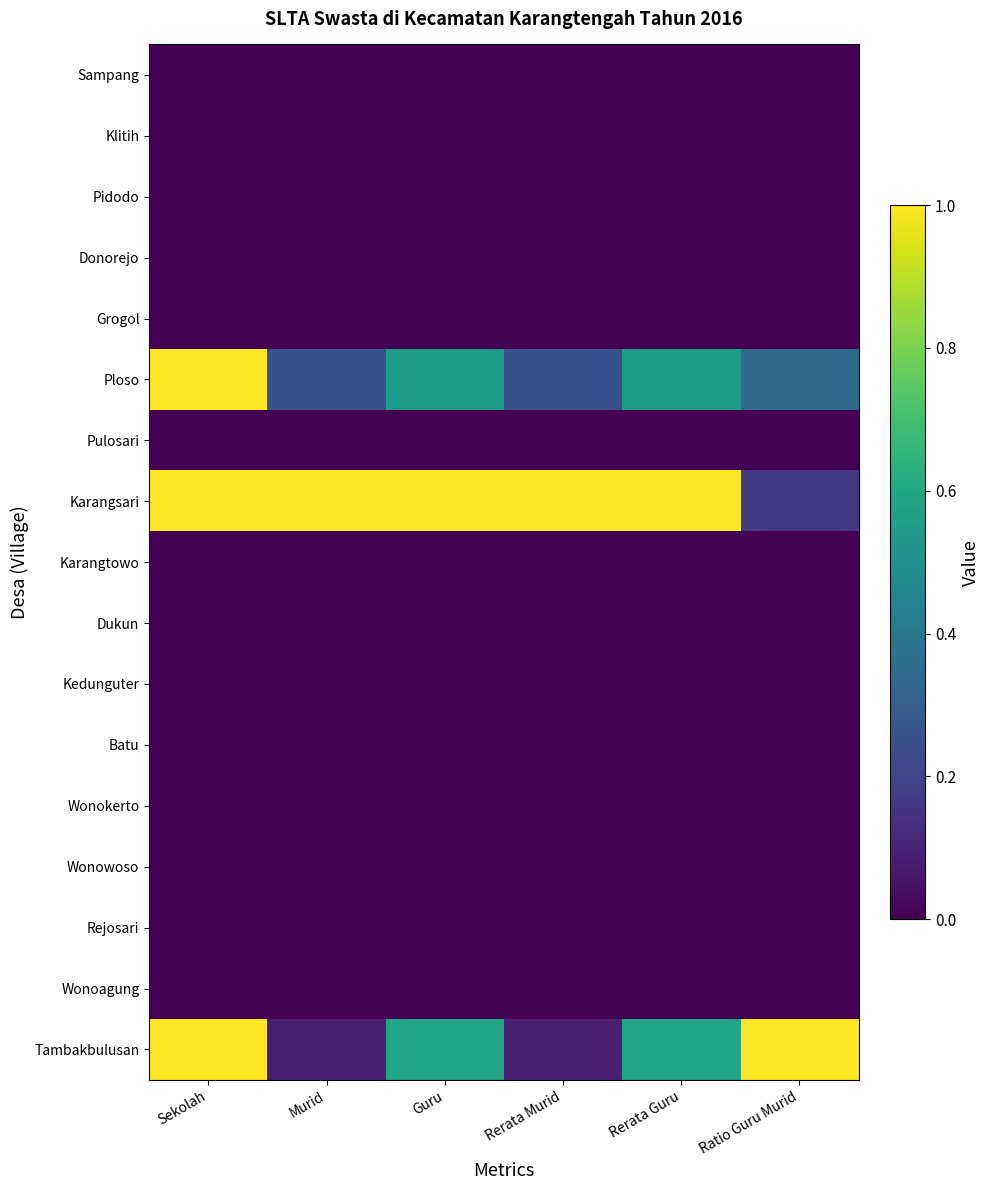

Reading right to left, what are all the values shown in this chart?

Sampang: Ratio Guru Murid=0.0	Rerata Guru=0.0	Rerata Murid=0.0	Guru=0.0	Murid=0.0	Sekolah=0.0
Klitih: Ratio Guru Murid=0.0	Rerata Guru=0.0	Rerata Murid=0.0	Guru=0.0	Murid=0.0	Sekolah=0.0
Pidodo: Ratio Guru Murid=0.0	Rerata Guru=0.0	Rerata Murid=0.0	Guru=0.0	Murid=0.0	Sekolah=0.0
Donorejo: Ratio Guru Murid=0.0	Rerata Guru=0.0	Rerata Murid=0.0	Guru=0.0	Murid=0.0	Sekolah=0.0
Grogol: Ratio Guru Murid=0.0	Rerata Guru=0.0	Rerata Murid=0.0	Guru=0.0	Murid=0.0	Sekolah=0.0
Ploso: Ratio Guru Murid=0.3	Rerata Guru=0.6	Rerata Murid=0.3	Guru=0.6	Murid=0.3	Sekolah=1.0
Pulosari: Ratio Guru Murid=0.0	Rerata Guru=0.0	Rerata Murid=0.0	Guru=0.0	Murid=0.0	Sekolah=0.0
Karangsari: Ratio Guru Murid=0.2	Rerata Guru=1.0	Rerata Murid=1.0	Guru=1.0	Murid=1.0	Sekolah=1.0
Karangtowo: Ratio Guru Murid=0.0	Rerata Guru=0.0	Rerata Murid=0.0	Guru=0.0	Murid=0.0	Sekolah=0.0
Dukun: Ratio Guru Murid=0.0	Rerata Guru=0.0	Rerata Murid=0.0	Guru=0.0	Murid=0.0	Sekolah=0.0
Kedunguter: Ratio Guru Murid=0.0	Rerata Guru=0.0	Rerata Murid=0.0	Guru=0.0	Murid=0.0	Sekolah=0.0
Batu: Ratio Guru Murid=0.0	Rerata Guru=0.0	Rerata Murid=0.0	Guru=0.0	Murid=0.0	Sekolah=0.0
Wonokerto: Ratio Guru Murid=0.0	Rerata Guru=0.0	Rerata Murid=0.0	Guru=0.0	Murid=0.0	Sekolah=0.0
Wonowoso: Ratio Guru Murid=0.0	Rerata Guru=0.0	Rerata Murid=0.0	Guru=0.0	Murid=0.0	Sekolah=0.0
Rejosari: Ratio Guru Murid=0.0	Rerata Guru=0.0	Rerata Murid=0.0	Guru=0.0	Murid=0.0	Sekolah=0.0
Wonoagung: Ratio Guru Murid=0.0	Rerata Guru=0.0	Rerata Murid=0.0	Guru=0.0	Murid=0.0	Sekolah=0.0
Tambakbulusan: Ratio Guru Murid=1.0	Rerata Guru=0.6	Rerata Murid=0.1	Guru=0.6	Murid=0.1	Sekolah=1.0